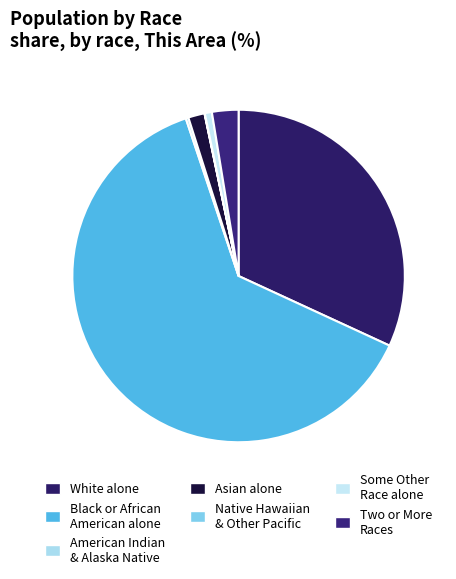

How many slices are in this pie chart?

7